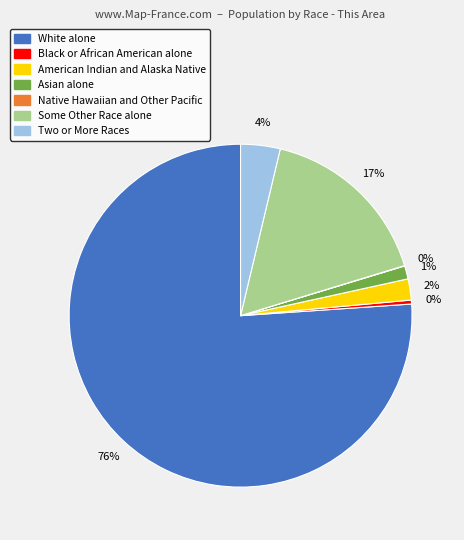

To the nearest percent, what is the average slice percentage?

14%